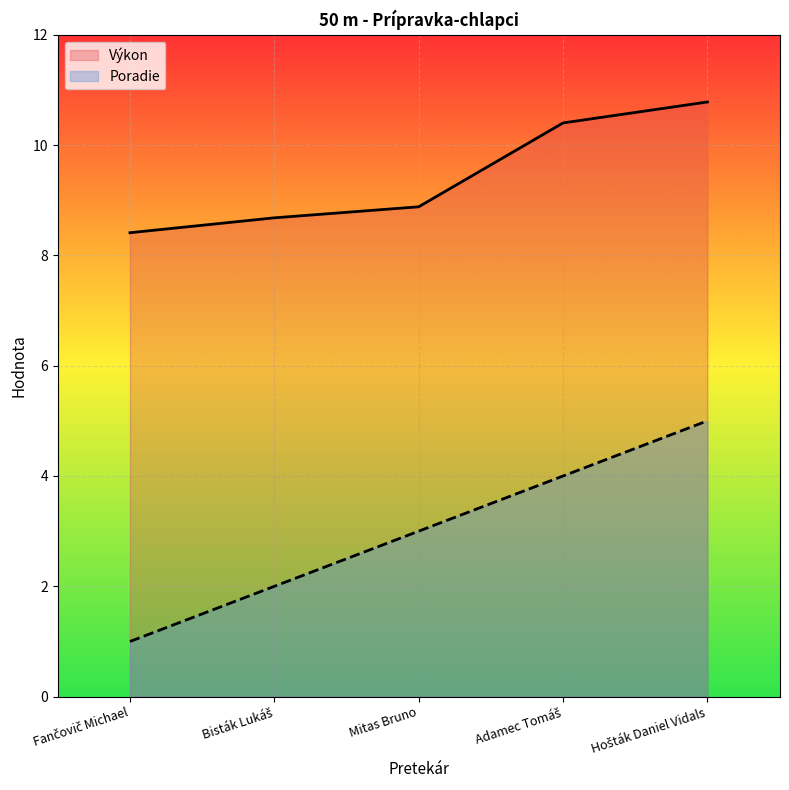

At how many categories does at least one series exceed 5?

5